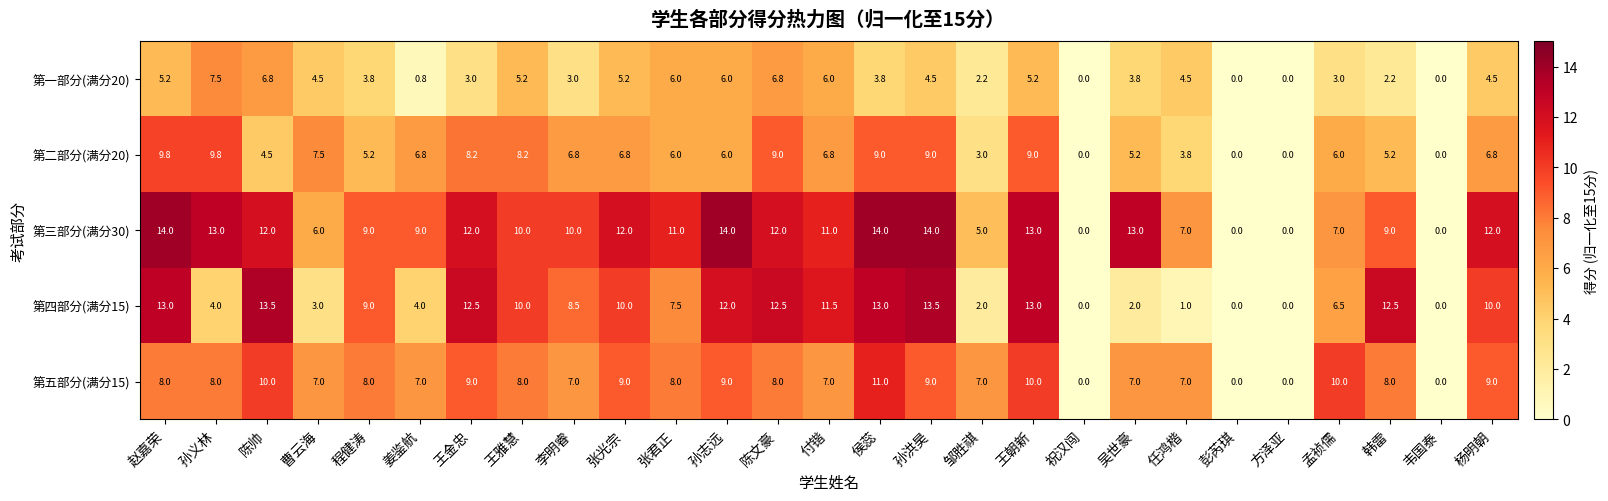

What is the sum of all 第一部分(满分20) values?

103.5